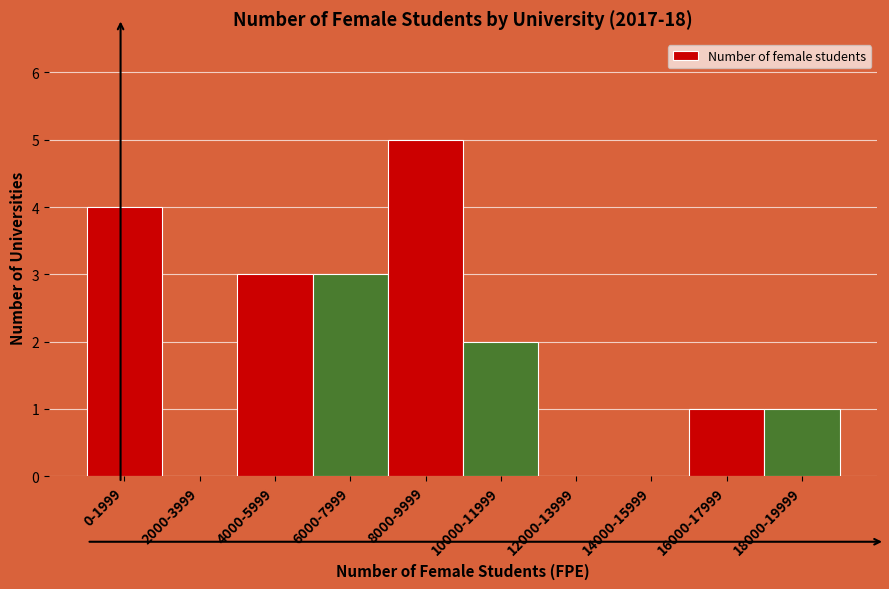

Reading left to right, transcribe all the data shown in this chart.

0-1999=4	2000-3999=0	4000-5999=3	6000-7999=3	8000-9999=5	10000-11999=2	12000-13999=0	14000-15999=0	16000-17999=1	18000-19999=1